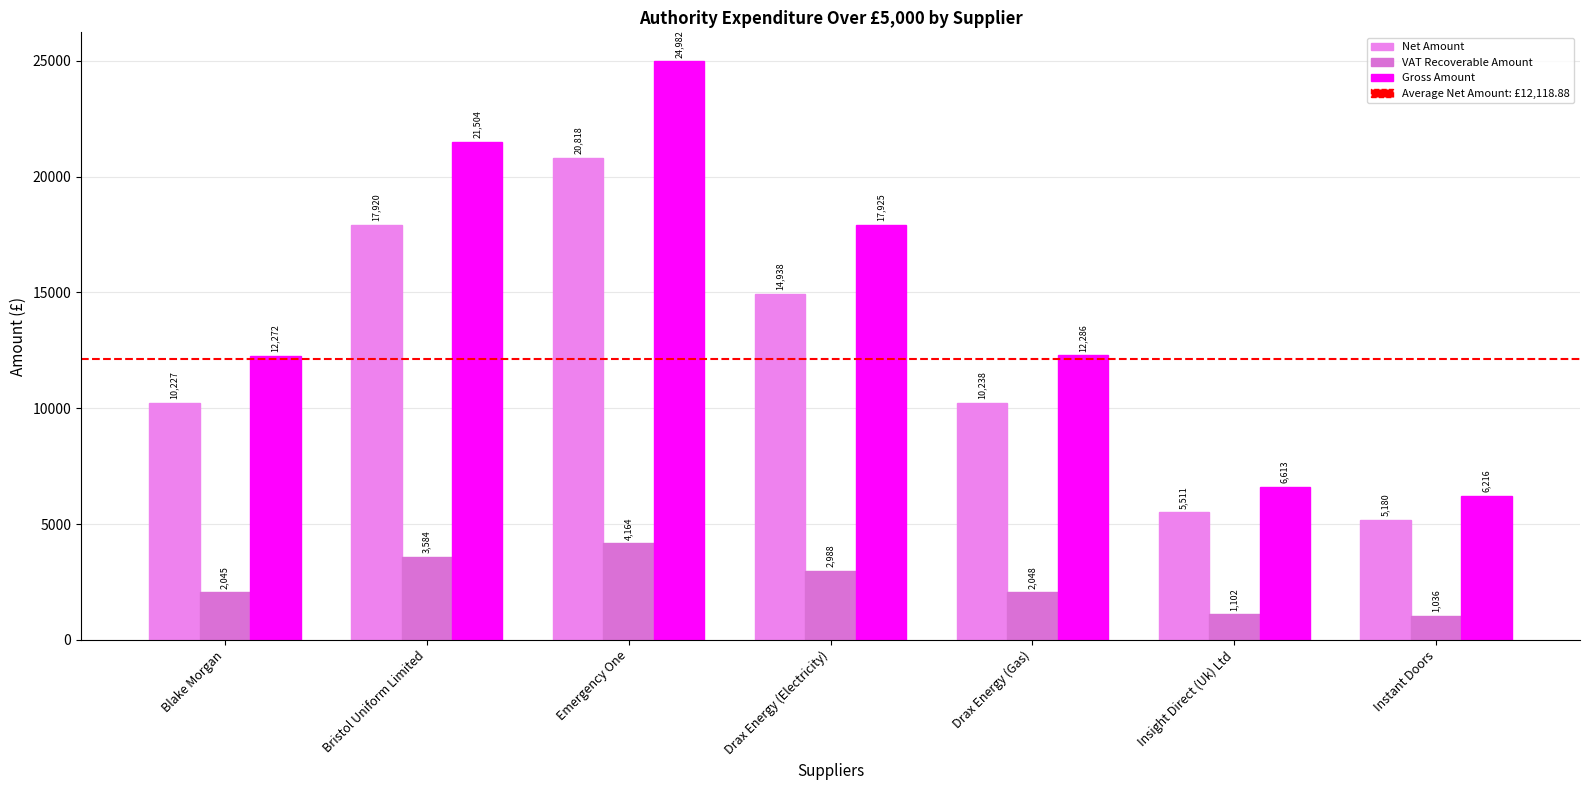

Which series has the widest spread of values?

Gross Amount